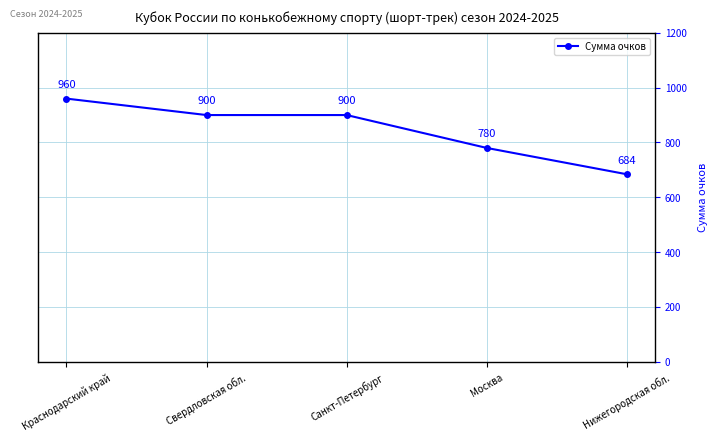

The chart shows a value of 1163 at Москва. True or false?

False